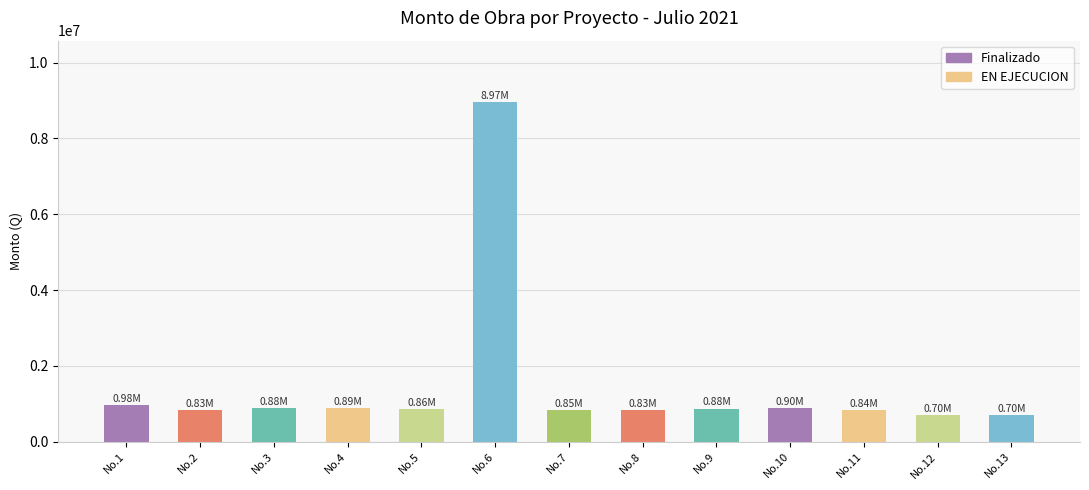

What is the difference between the values at No.6 and No.1?

7988888.9